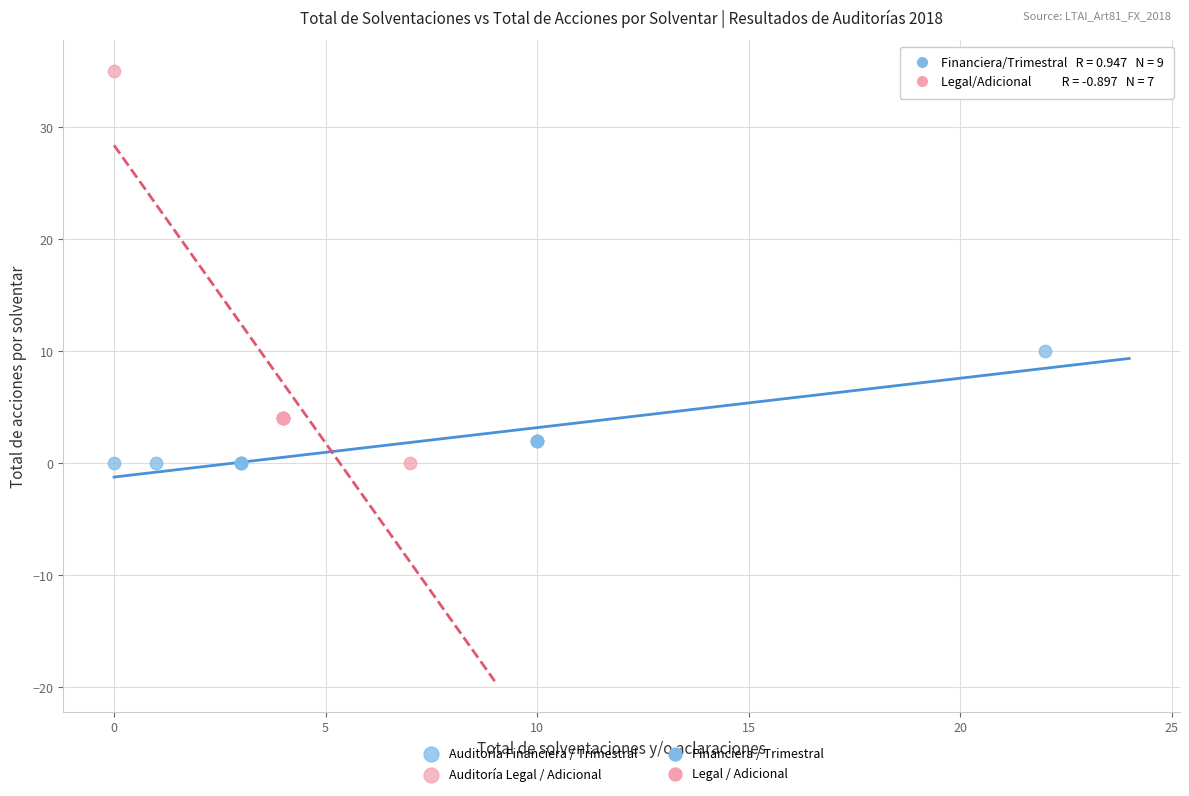

Which series has the largest Y range (max minus min)?

Auditoría Legal / Adicional